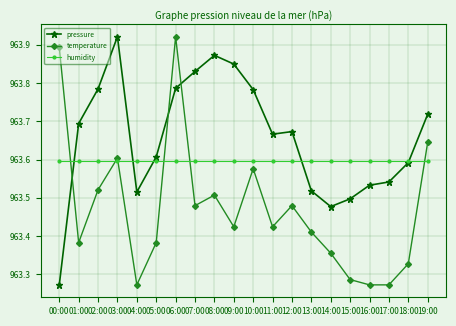

Which series has the largest total across all categories?

pressure